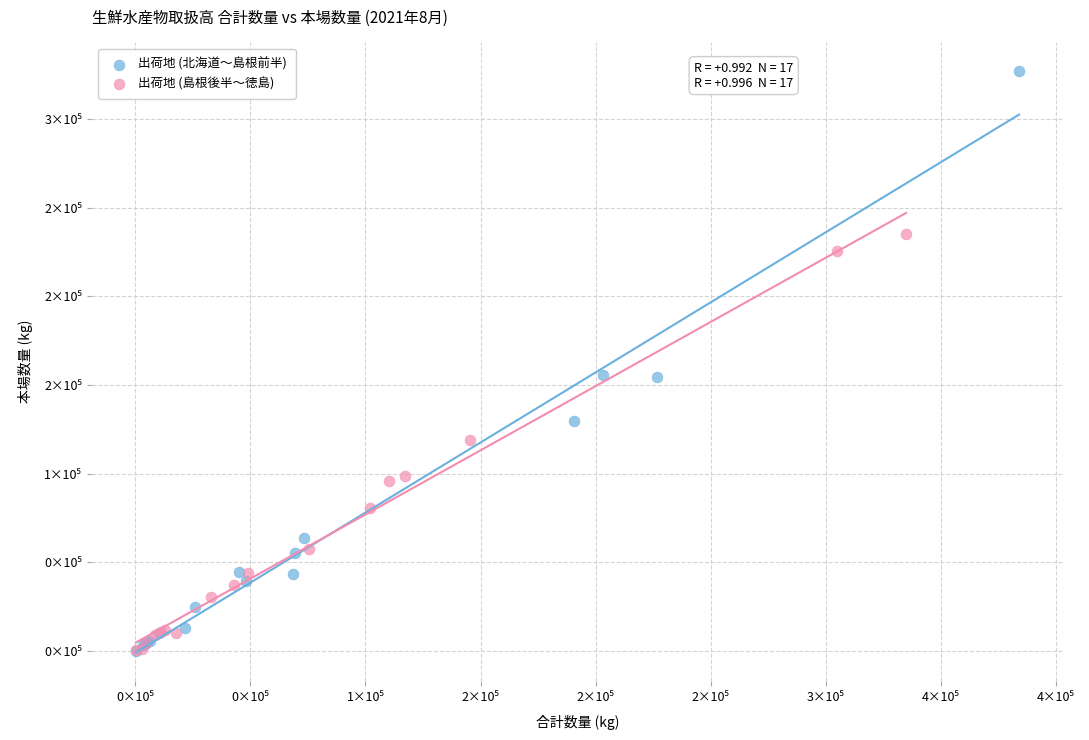

Which series reaches the maximum Y coordinate?

出荷地 (北海道〜島根前半)